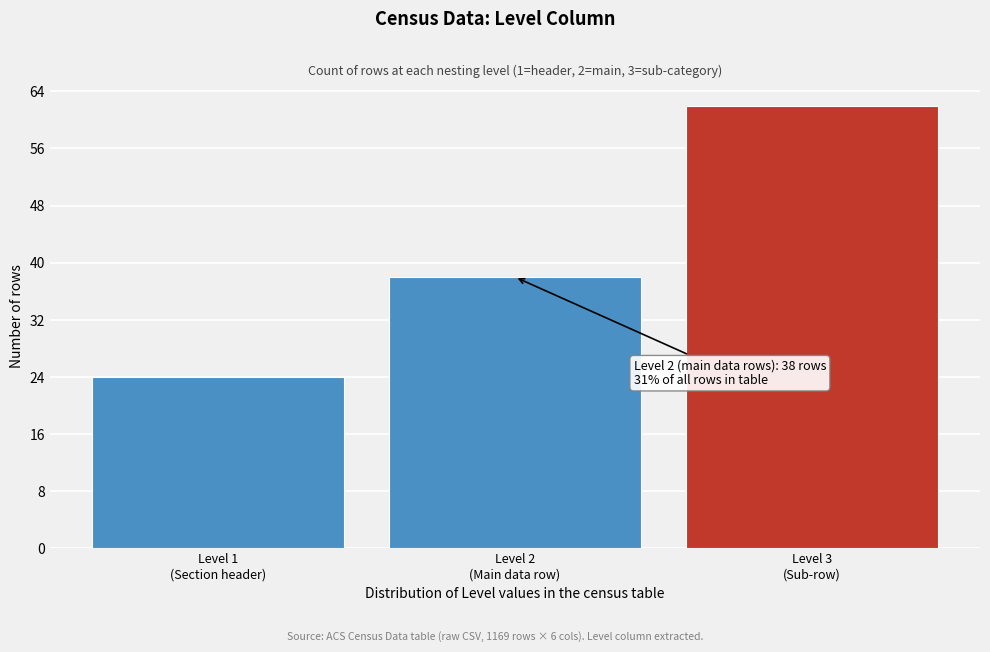

Reading left to right, what are all the values shown in this chart?

24	38	62